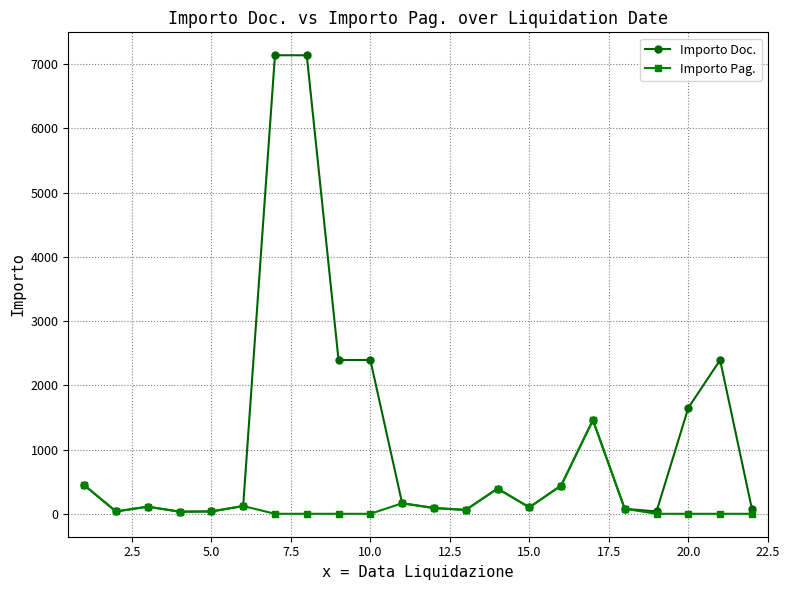

Which series has the largest range (max minus min)?

Importo Doc.